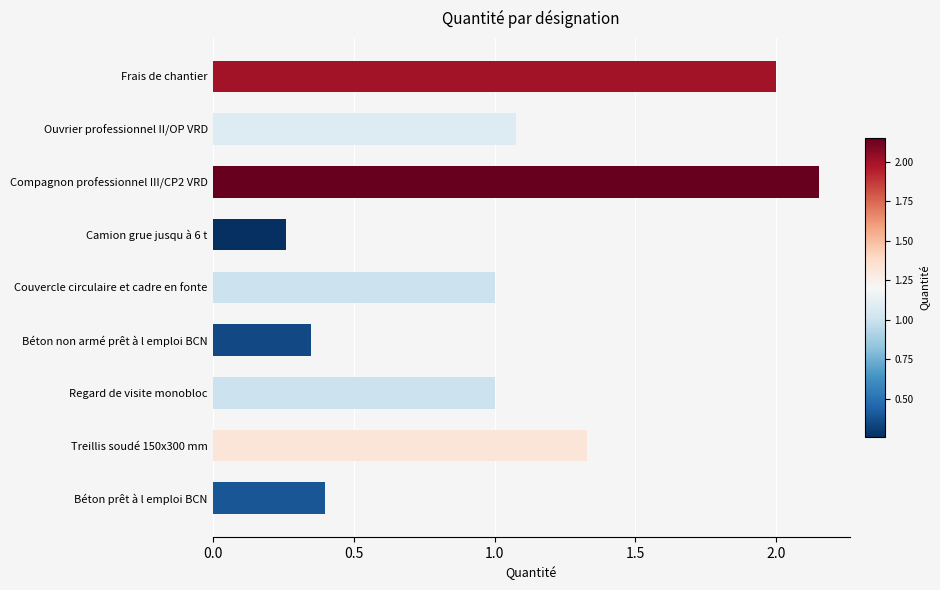

At which category does the chart reach its minimum across all series?

Camion grue jusqu à 6 t